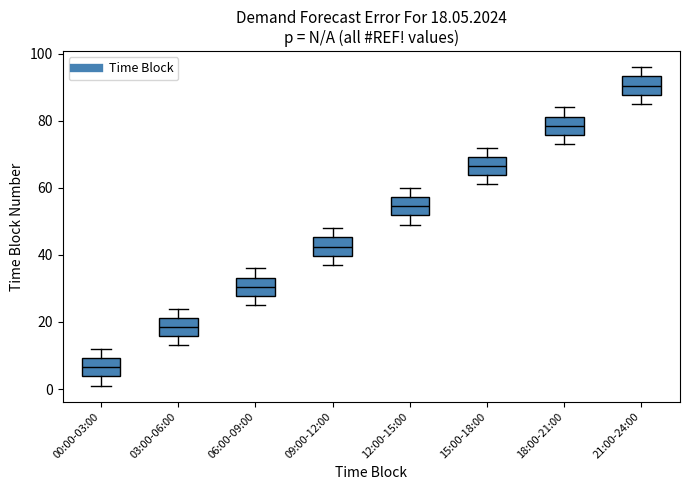

Which box's median line is the lowest?

00:00-03:00